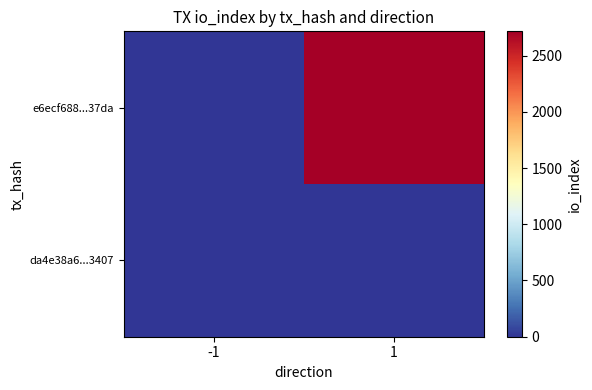

Reading left to right, list all the values displayed in this chart.

e6ecf688...37da: -1=-1	1=2717
da4e38a6...3407: -1=1	1=9